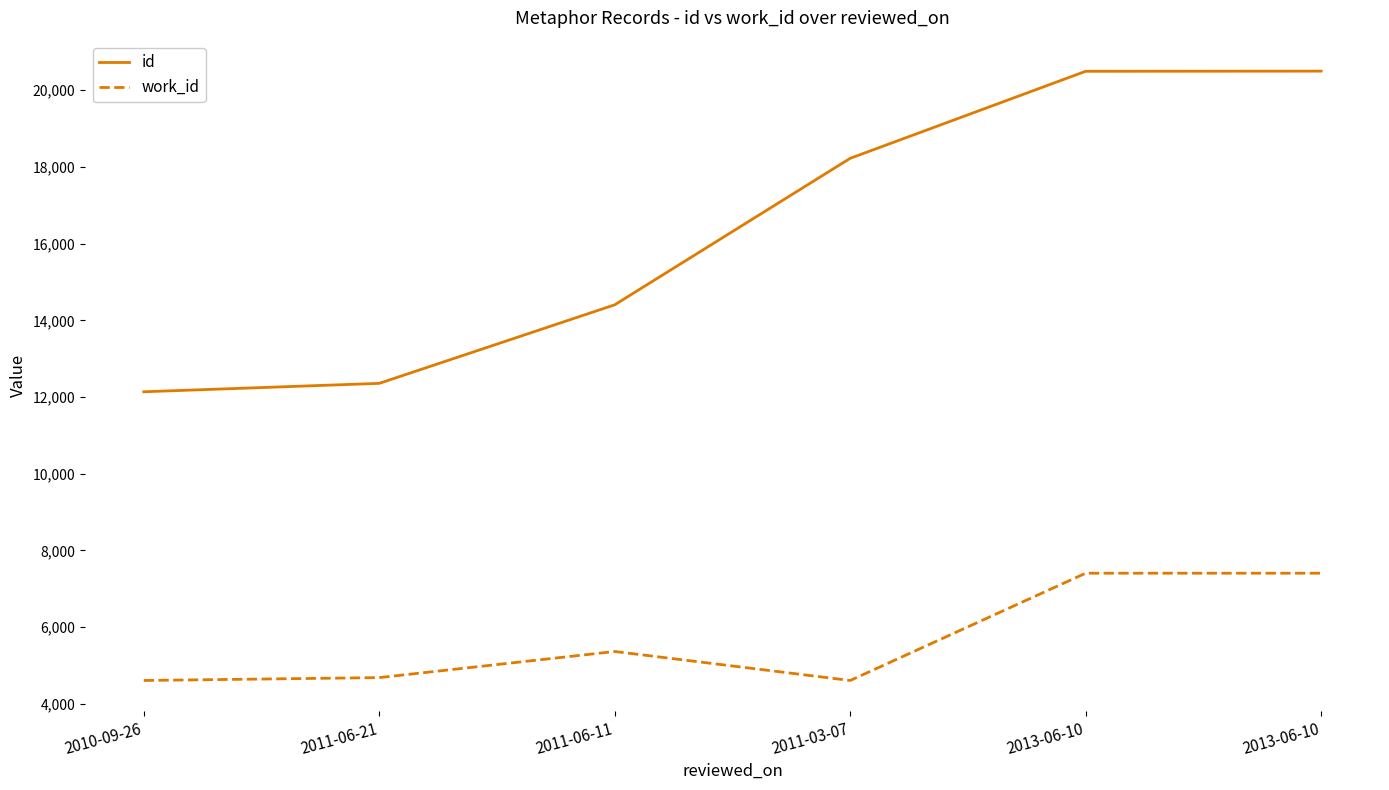

Reading left to right, transcribe all the data shown in this chart.

id: 2010-09-26=12137	2011-06-21=12356	2011-06-11=14404	2011-03-07=18223	2013-06-10=20492	2013-06-10=20496
work_id: 2010-09-26=4610	2011-06-21=4685	2011-06-11=5366	2011-03-07=4610	2013-06-10=7407	2013-06-10=7407